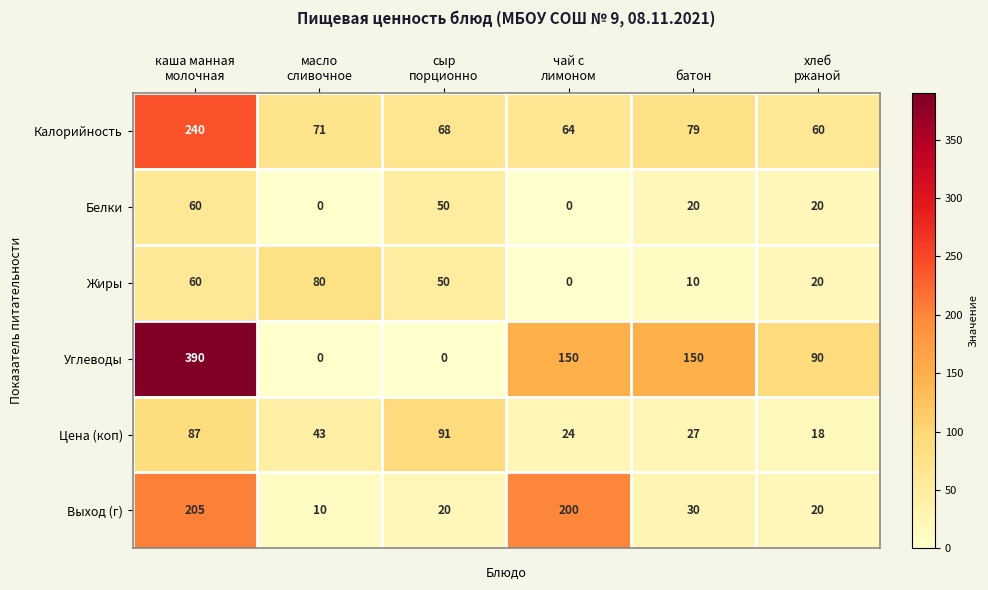

Rank the series at батон from highest to lowest value.

Углеводы, Калорийность, Выход (г), Цена (коп), Белки, Жиры